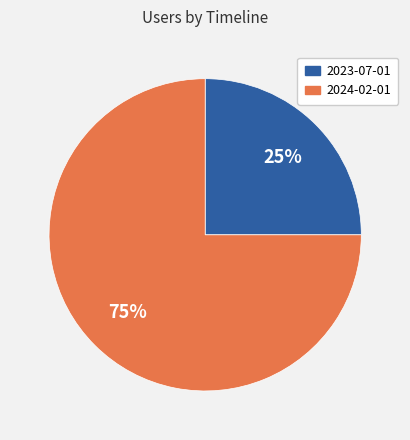

Which category has the smallest portion of the pie?

2023-07-01